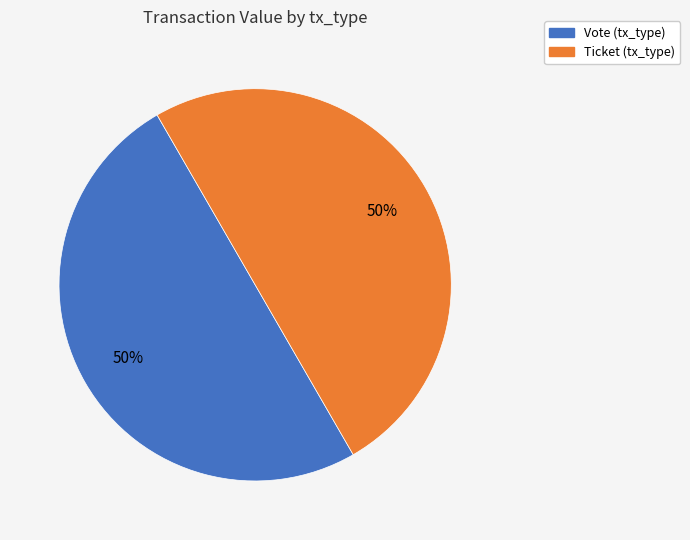

Do Vote and Ticket together represent more than half of the pie?

Yes